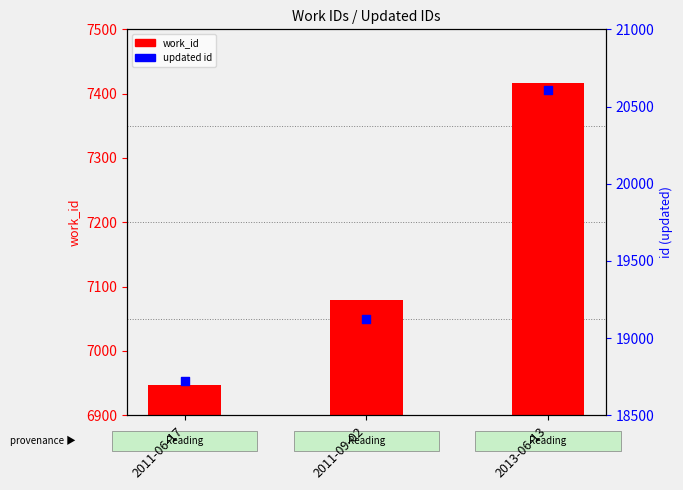

What is the total value across all series at 2013-06-13?

28020